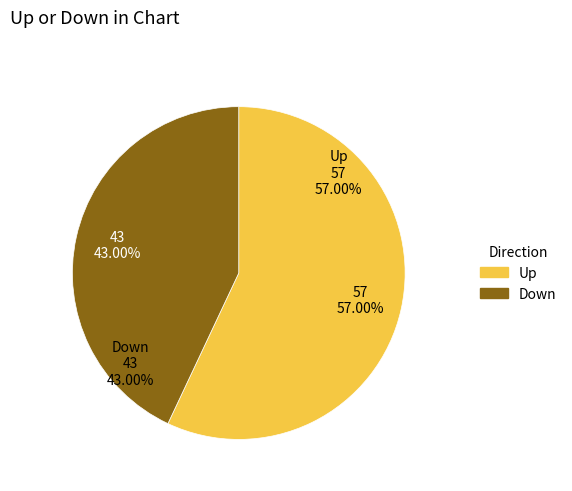

Which slice represents more than half of the pie?

up